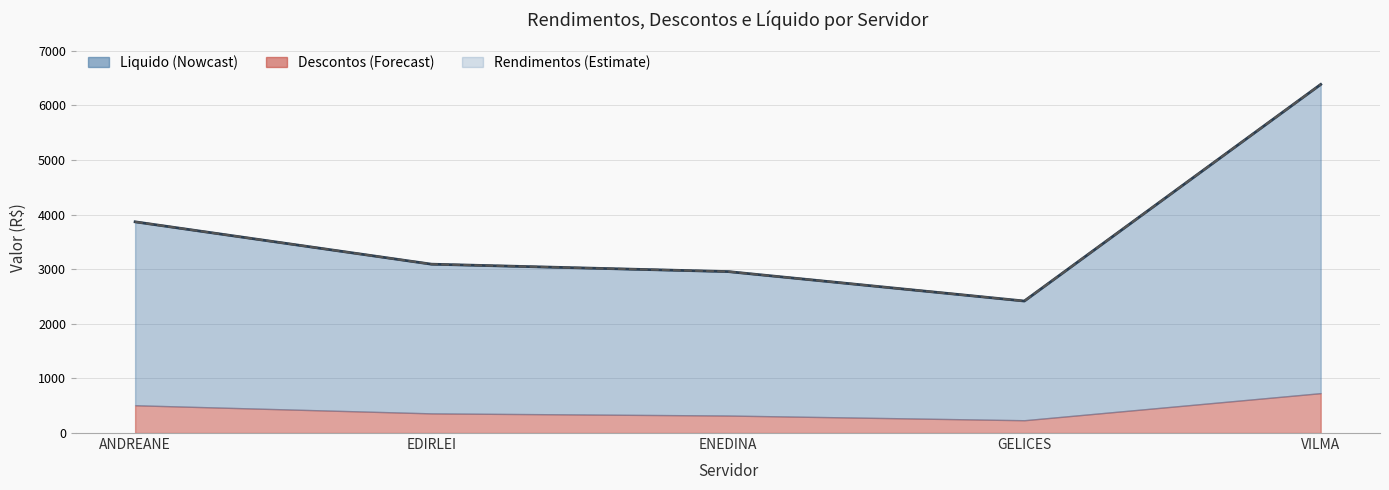

Which category has the highest value across all series?

VILMA